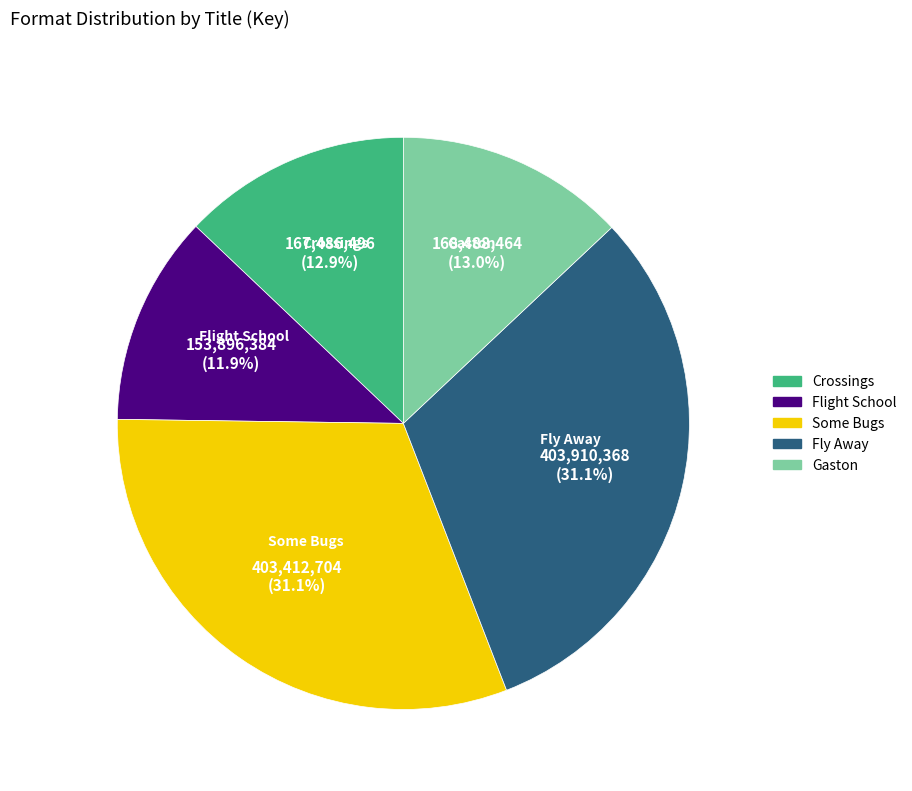

Does Flight School represent more than half of the total?

No